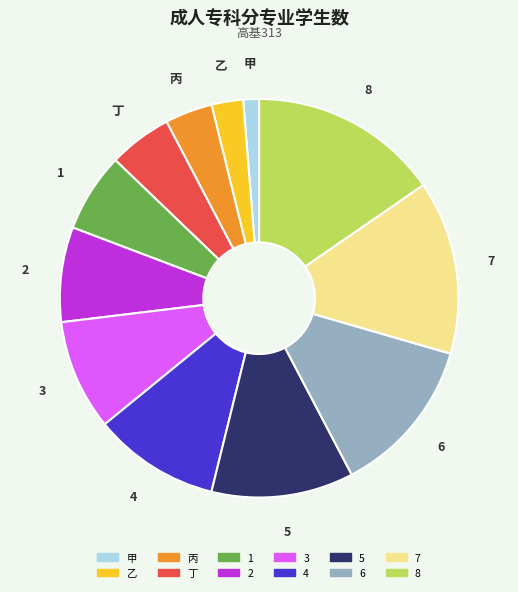

True or false: 丙 accounts for 17% of the total.

False